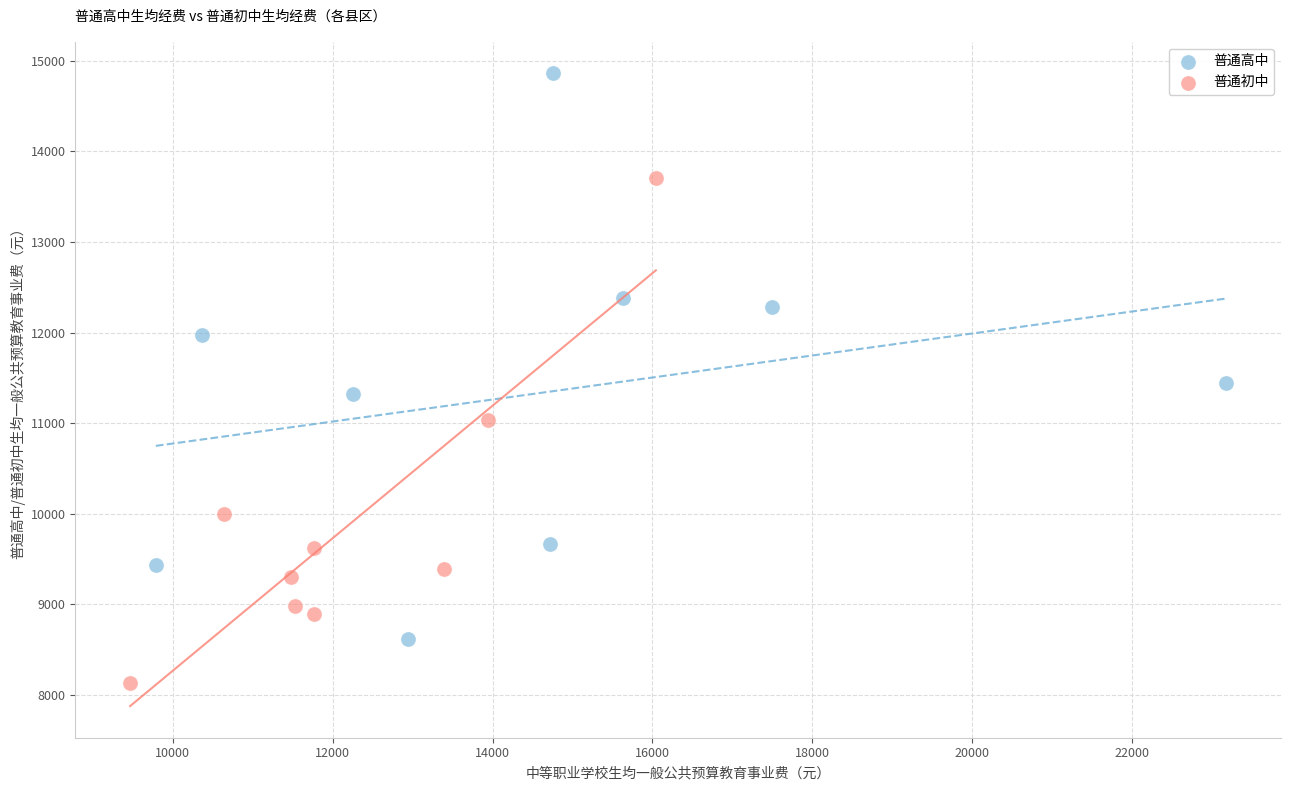

Which series reaches the maximum Y coordinate?

普通高中